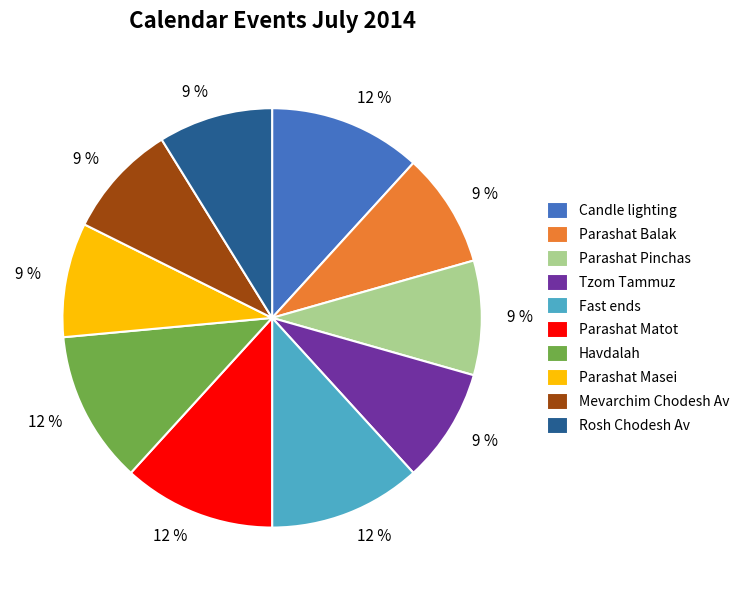

Is Parashat Balak the majority of the pie?

No